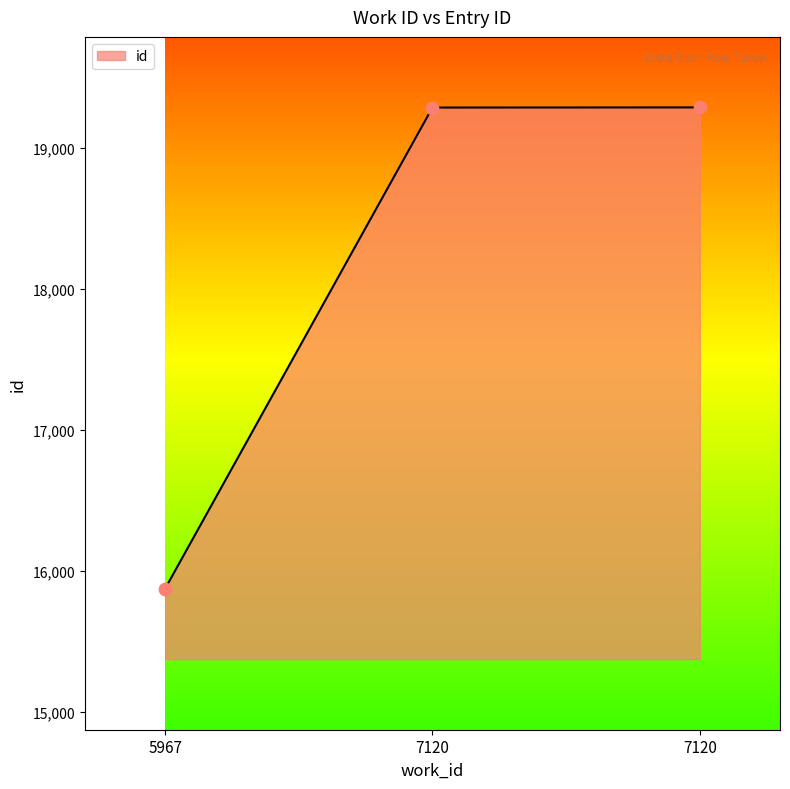

What is the change in value from 5967 to 7120?

+3412